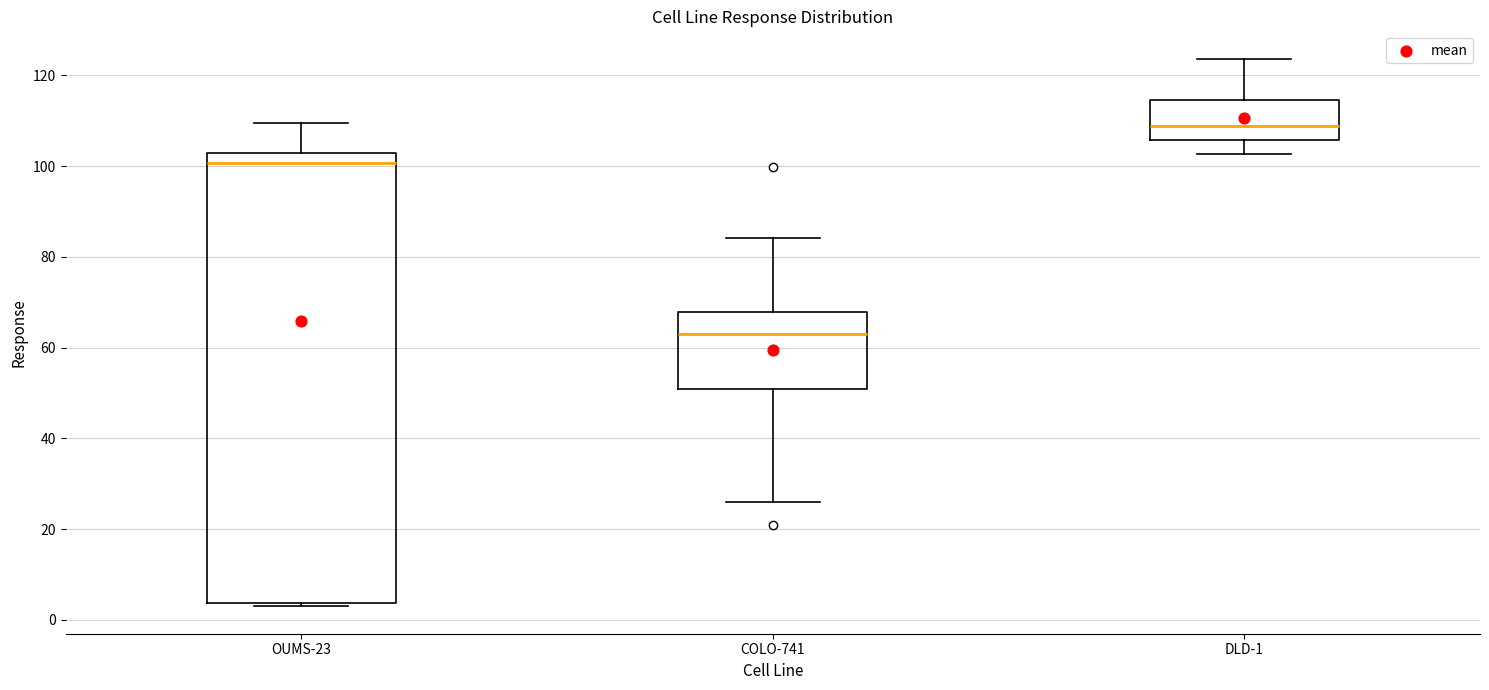

Which box is the tallest, from its lower edge to its upper edge?

OUMS-23